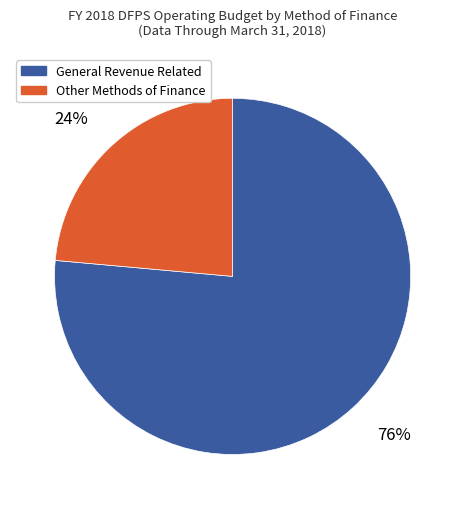

Is there a majority slice in this chart?

Yes